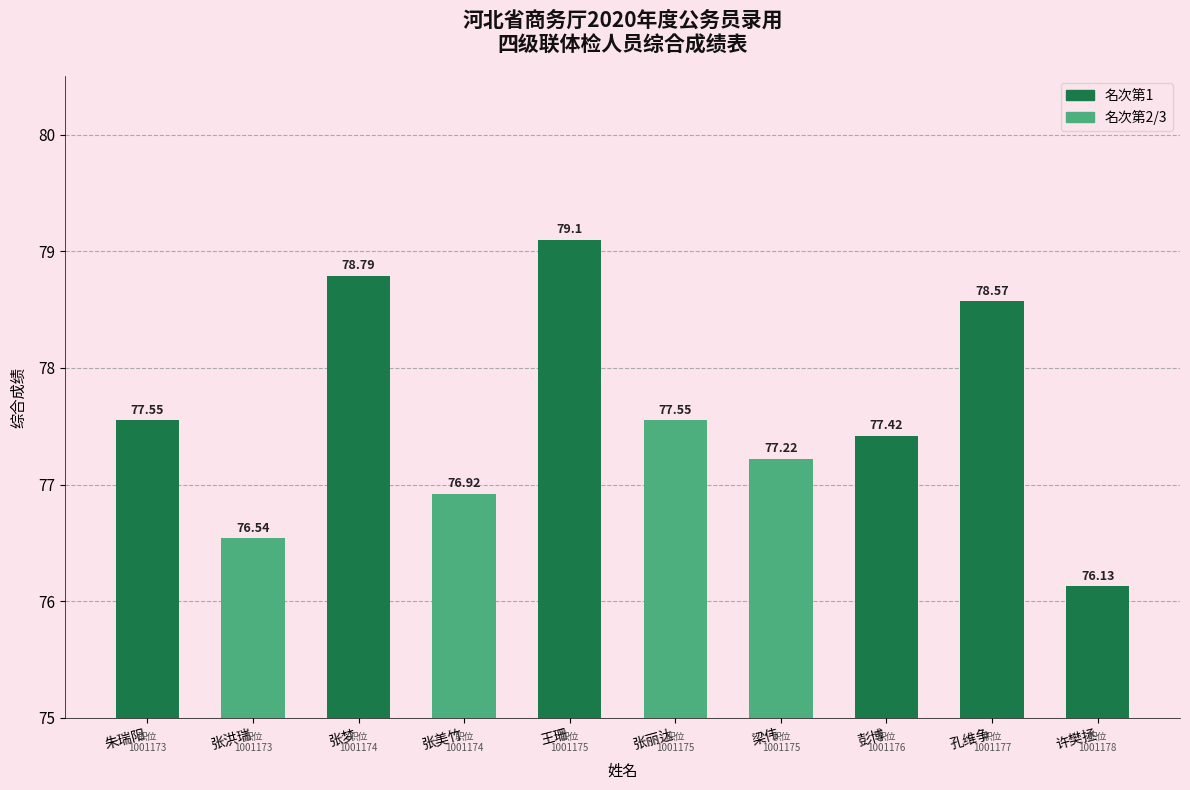

How many data points are less than 77?

3